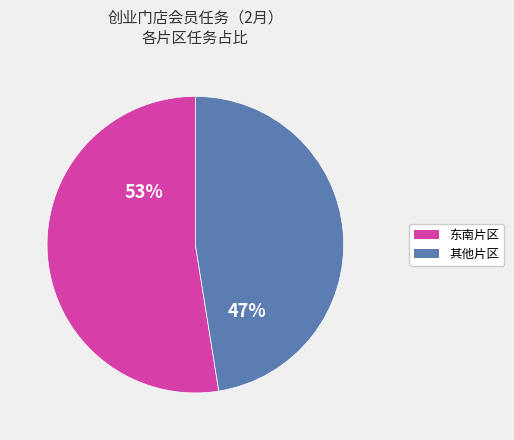

Is there a majority slice in this chart?

Yes